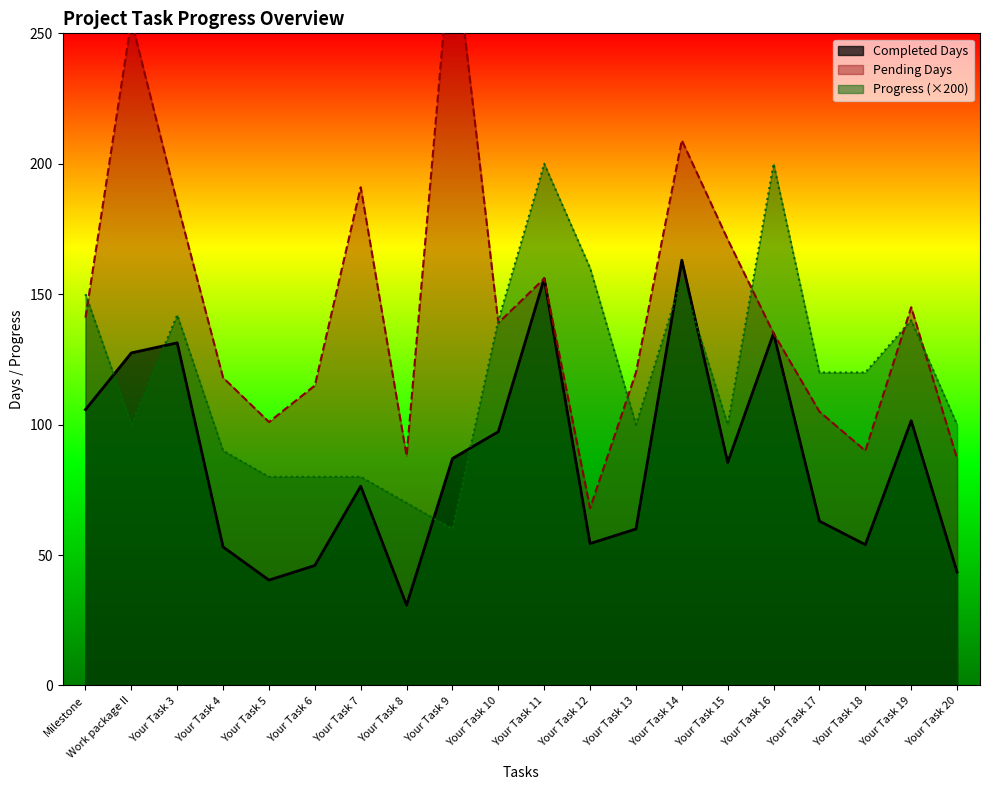

At which label does Progress (×200) reach its minimum?

Your Task 9